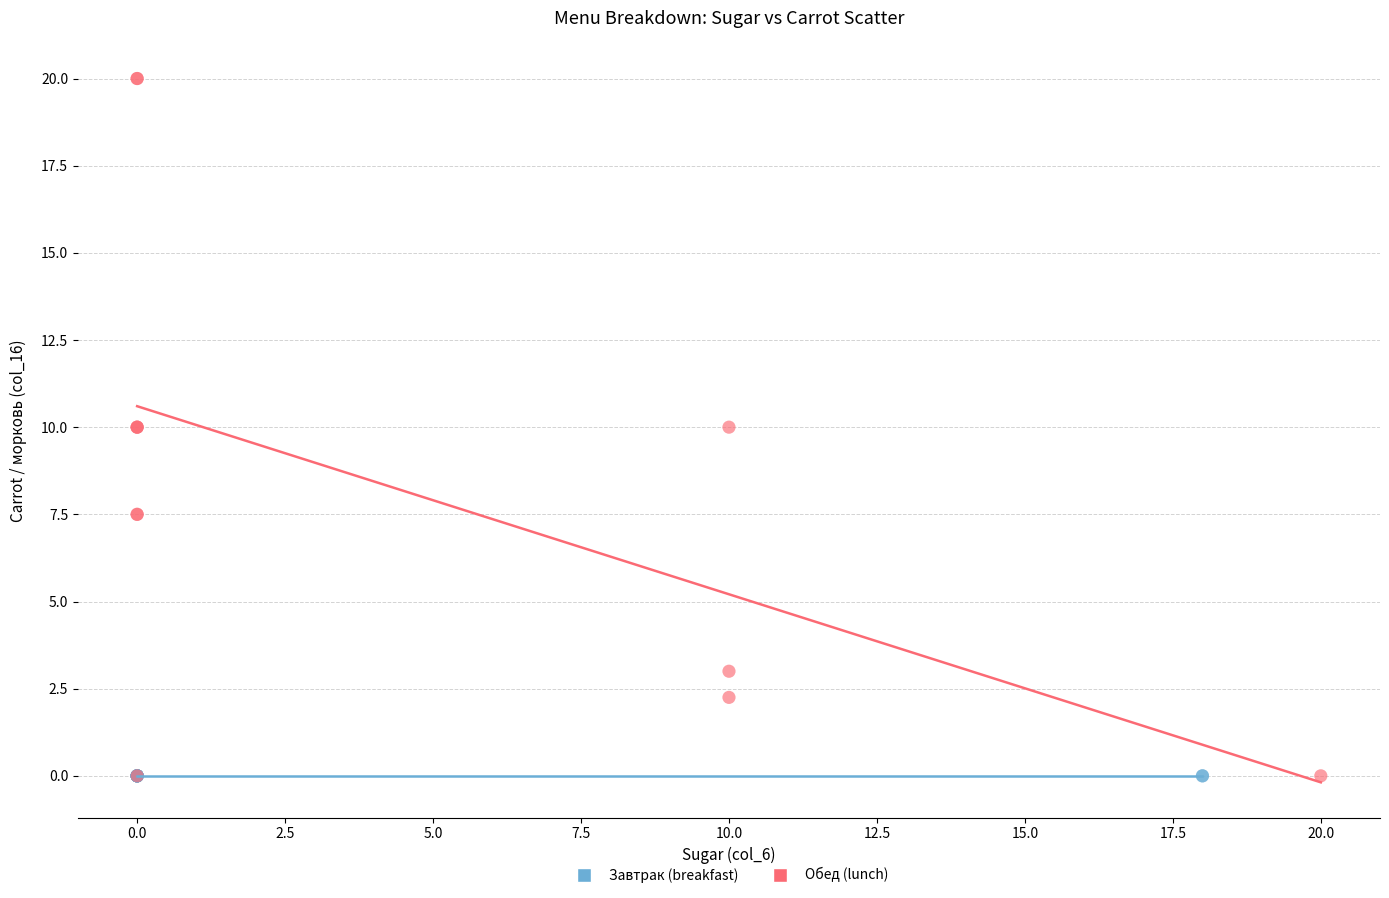

Which series reaches the maximum Y coordinate?

Обед (lunch)